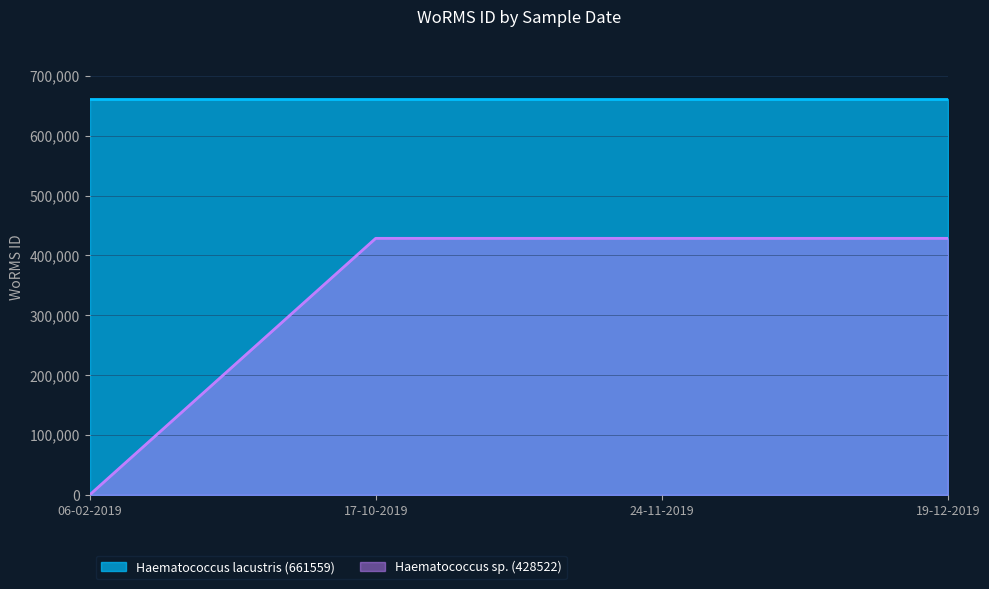

At which category does the chart reach its minimum across all series?

06-02-2019